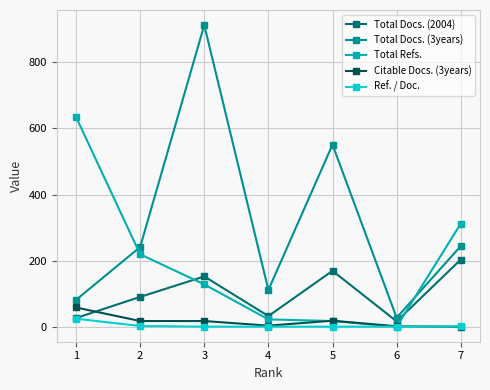

How many data points in Citable Docs. (3years) are less than 17?

3